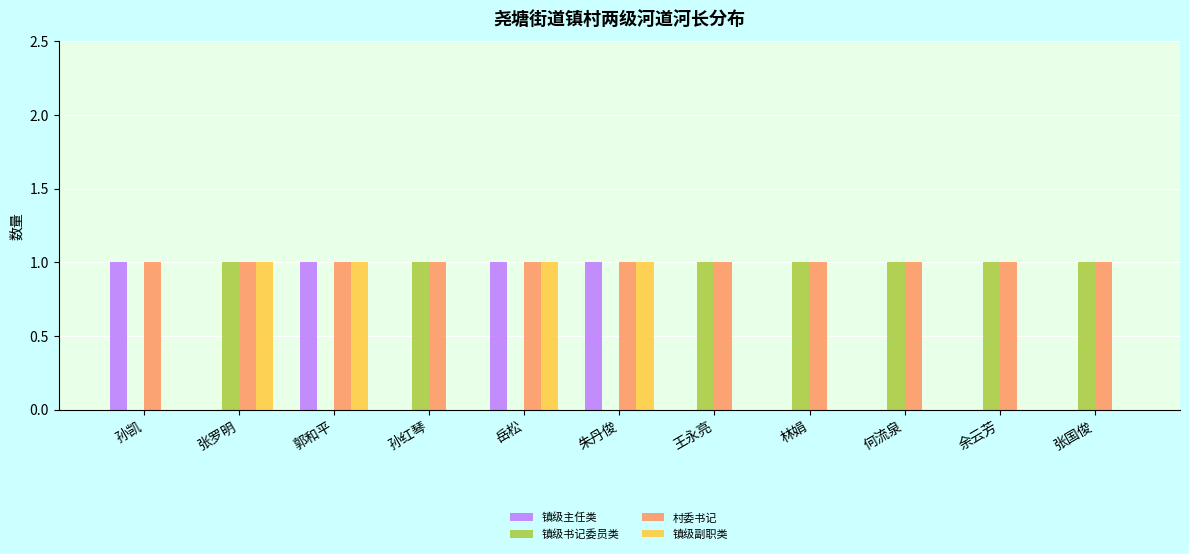

What are all the series names shown in the legend?

镇级主任类, 镇级书记委员类, 村委书记, 镇级副职类